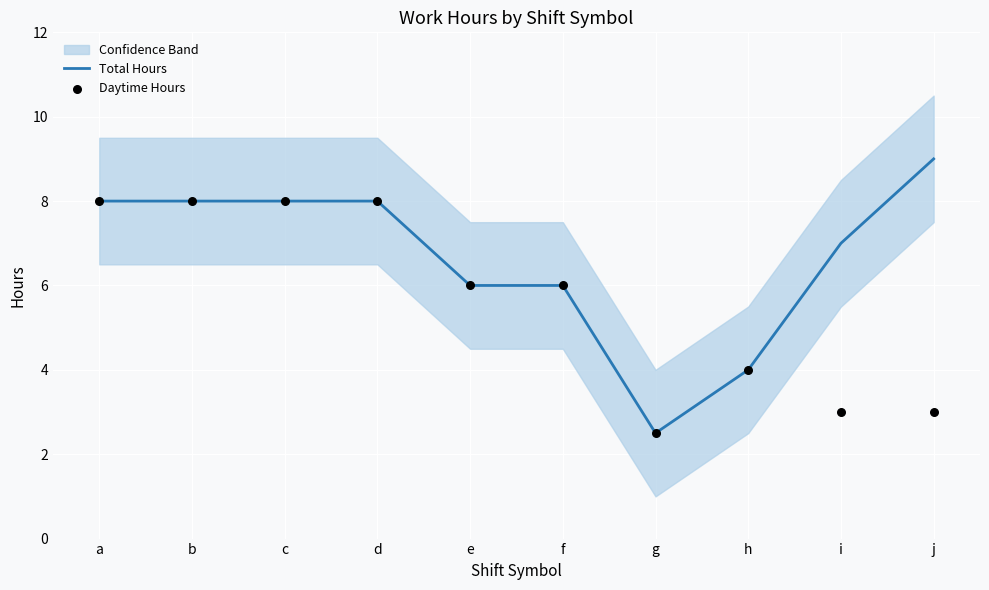

At how many categories does at least one series exceed 4?

8